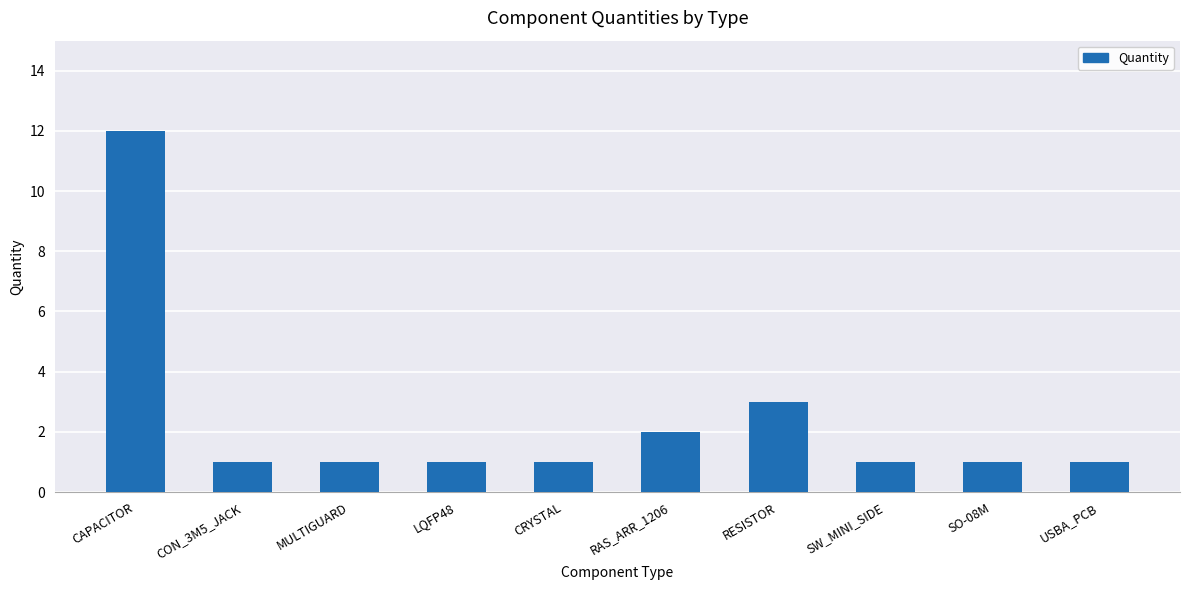

What is the sum of the values at RESISTOR and CON_3M5_JACK?

4